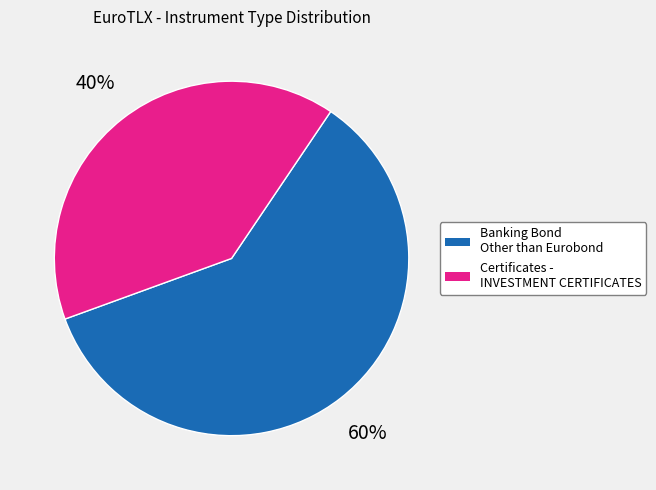

Does any single category account for the majority?

Yes